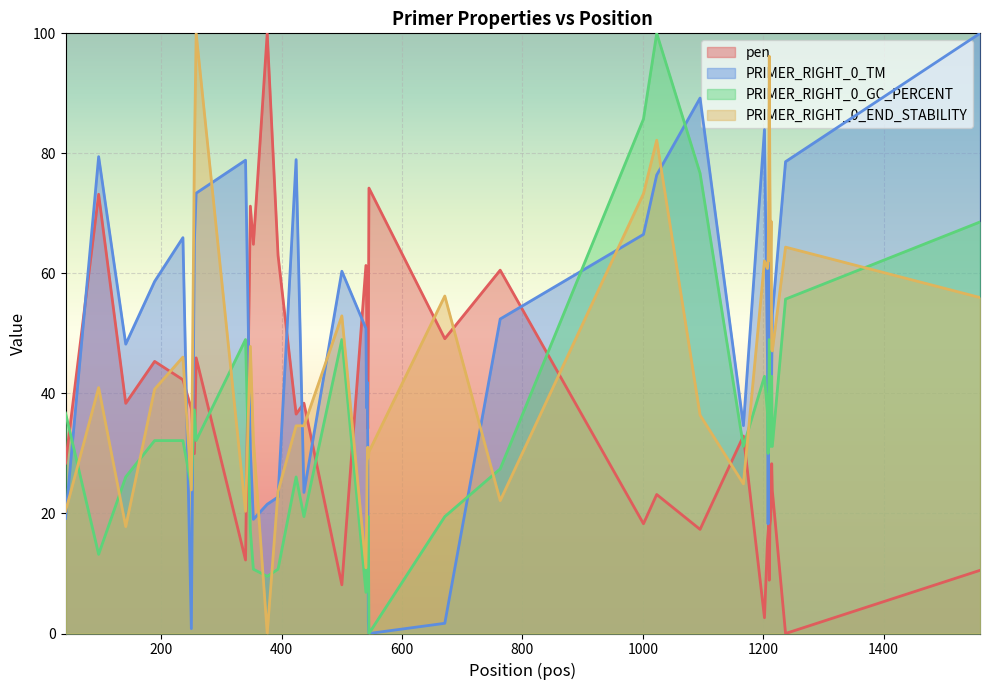

What is the greatest value displayed?

100.0